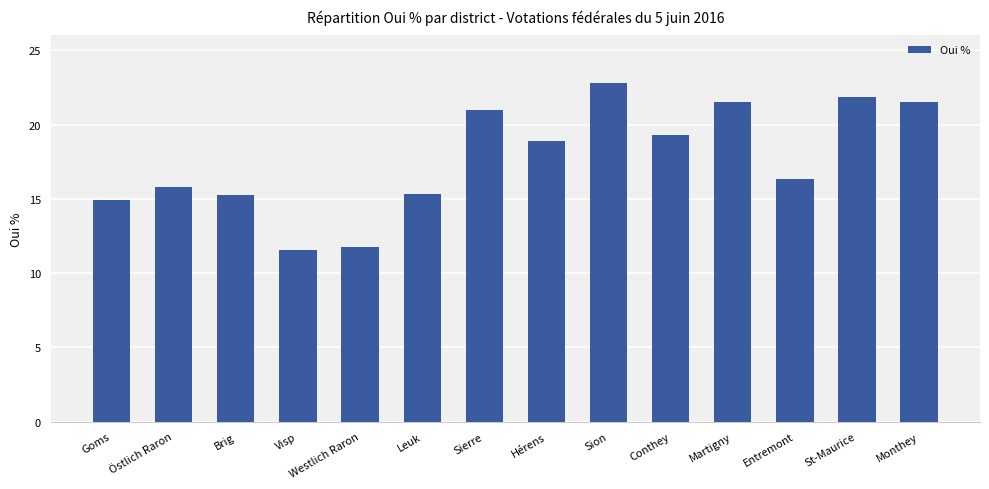

What is the change in value from Visp to Conthey?

+7.7